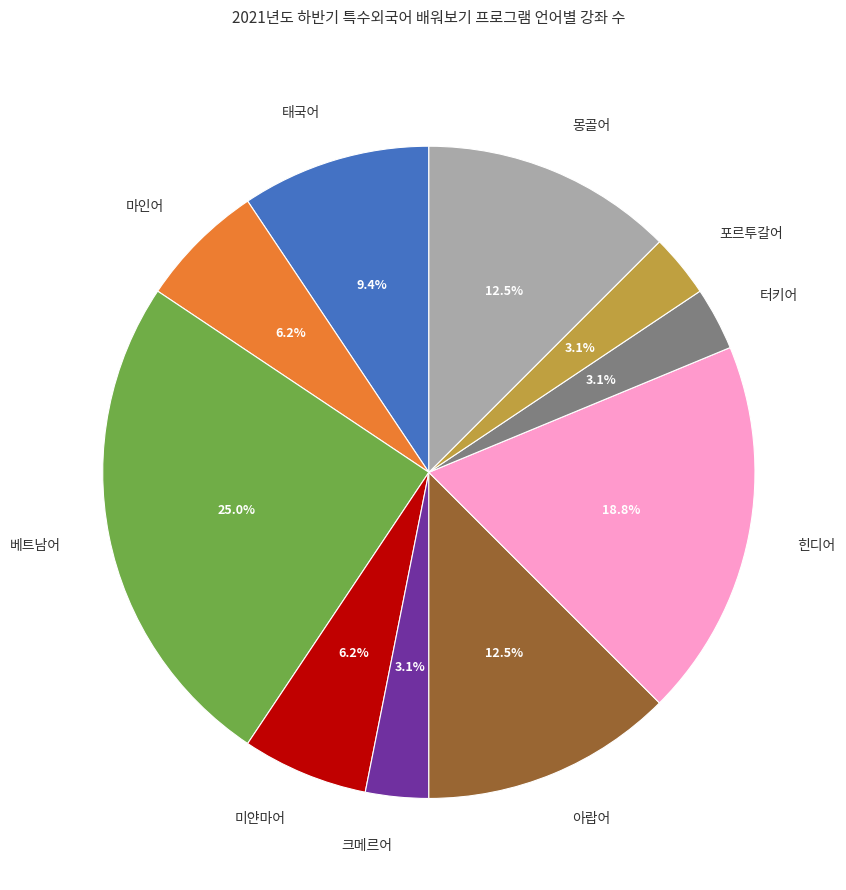

How many segments does this pie chart have?

10